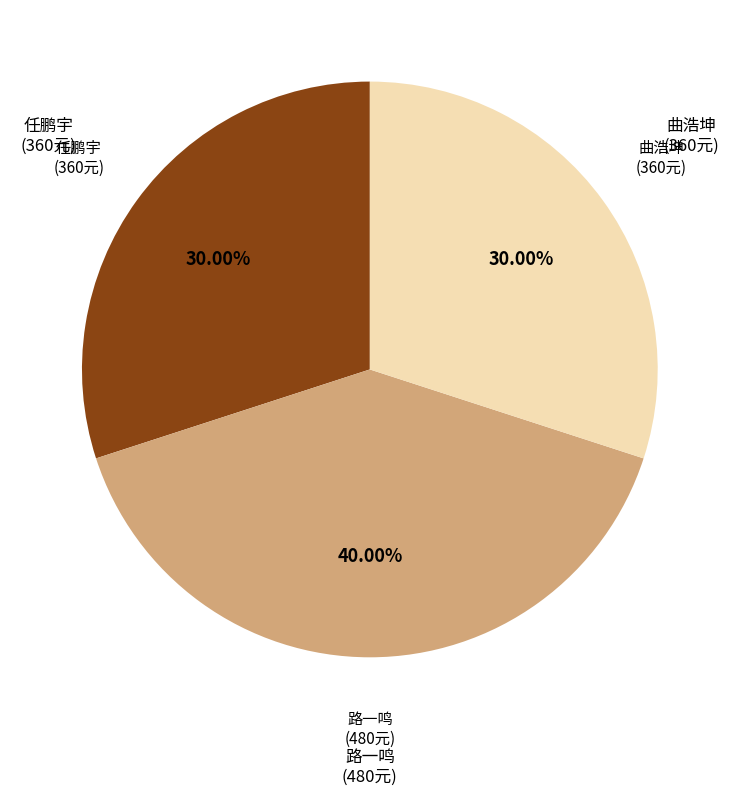

Does any single category account for the majority?

No